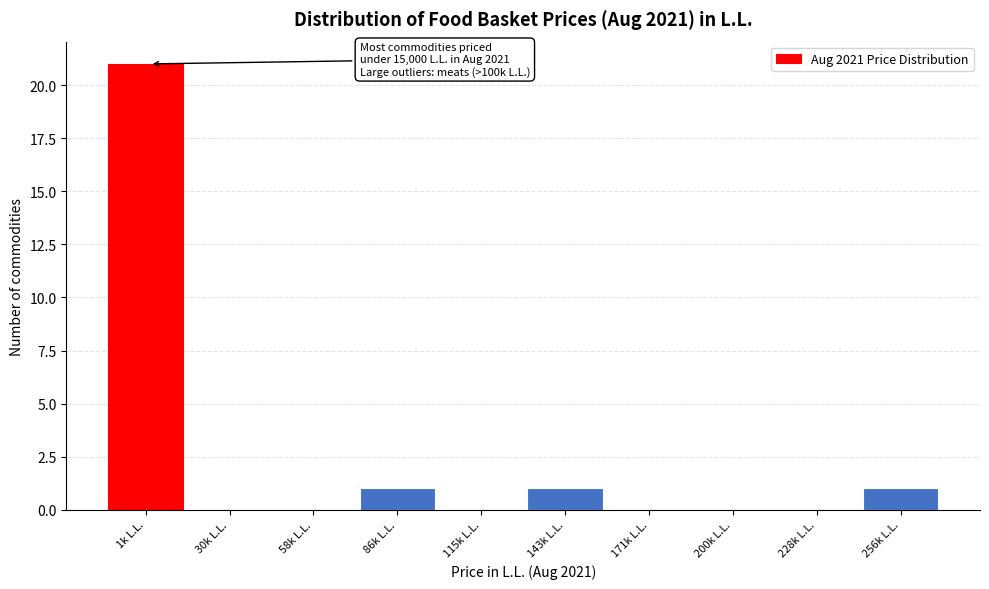

Reading left to right, transcribe all the data shown in this chart.

1k L.L.=21	30k L.L.=0	58k L.L.=0	86k L.L.=1	115k L.L.=0	143k L.L.=1	171k L.L.=0	200k L.L.=0	228k L.L.=0	256k L.L.=1